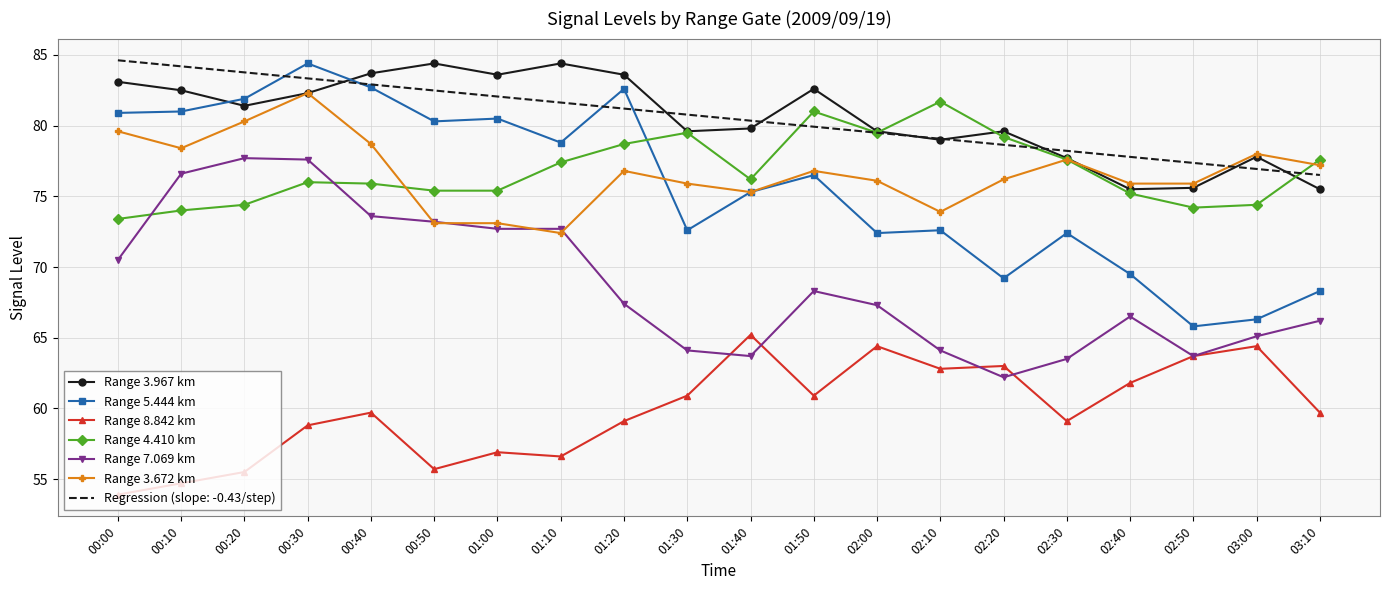

True or false: Range 8.842 km has a value of 40.7 at 03:10.

False